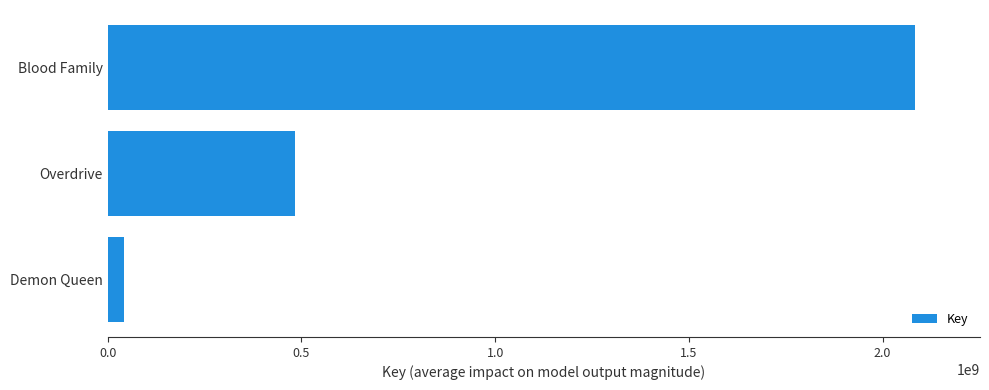

Reading top to bottom, transcribe all the data shown in this chart.

2084666033	482073874	41313382